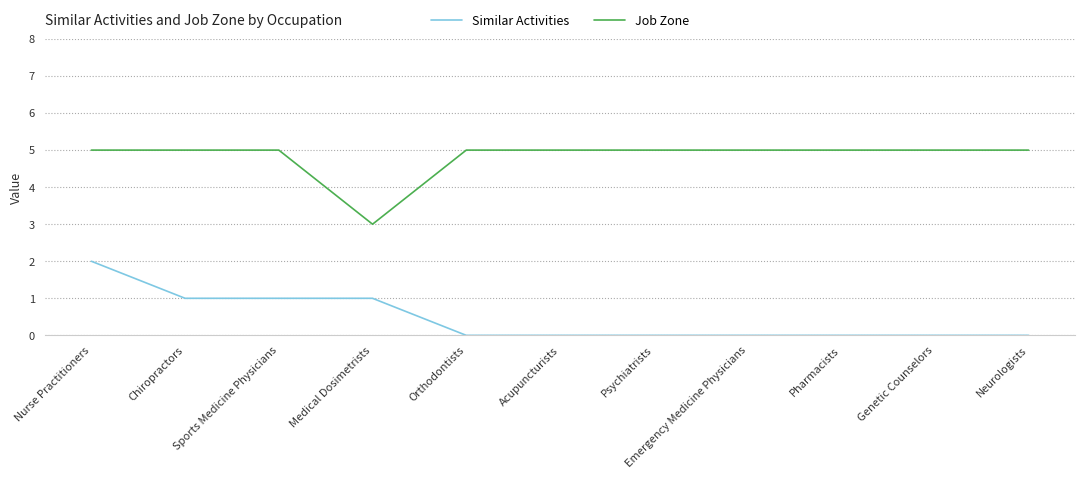

What are all the series names shown in the legend?

Similar Activities, Job Zone